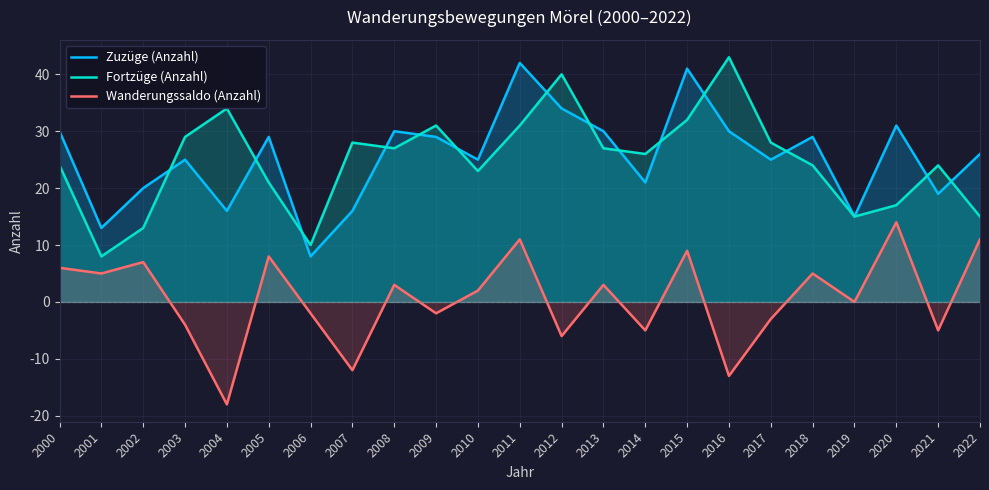

What is the sum of all Zuzüge (Anzahl) values?

584